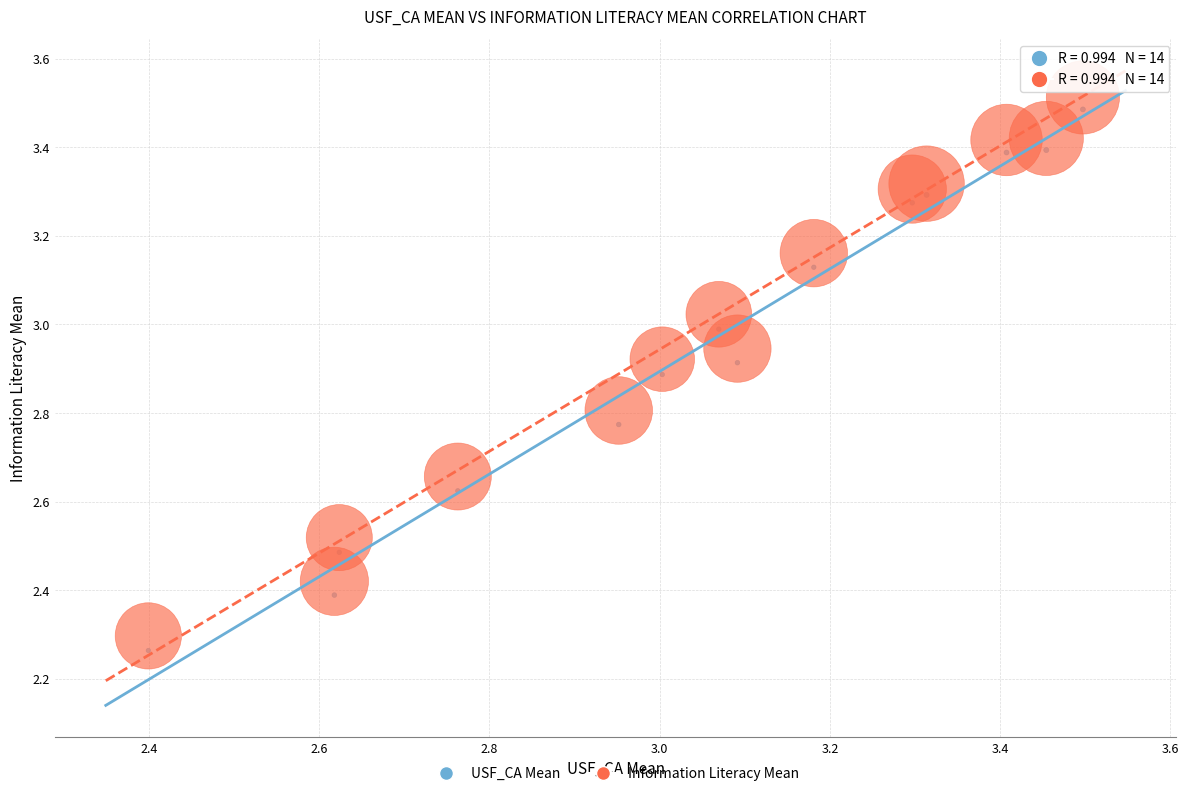

Across all data points, what is the range of X values (max minus min)?

1.1